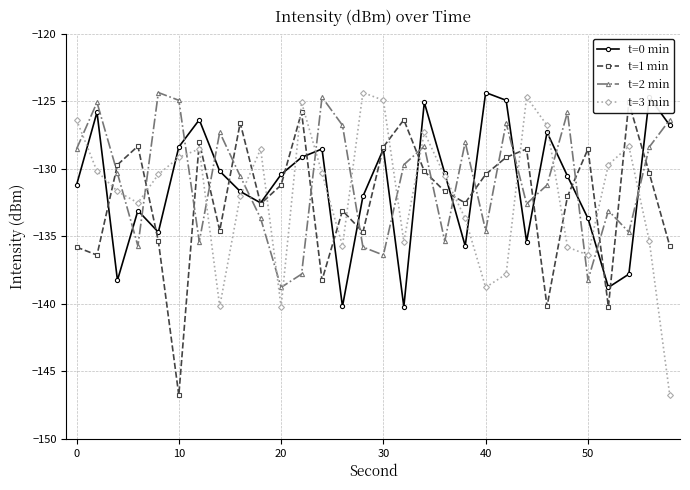

How many lines are shown in the chart?

4